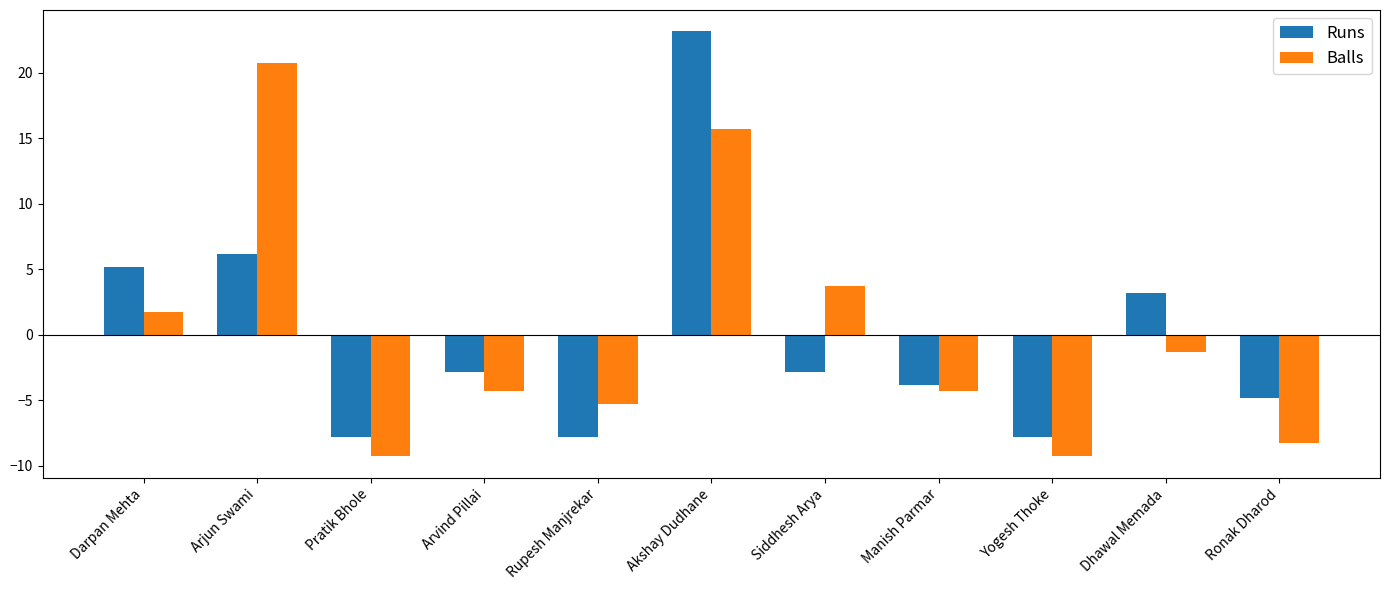

What is the label of the 4th bar from the left?

Arvind Pillai